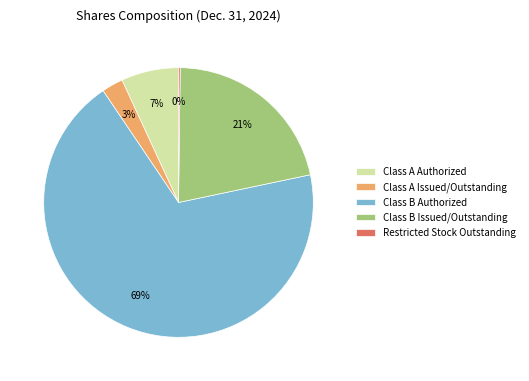

To the nearest percent, what portion does Class A Issued/Outstanding represent?

3%